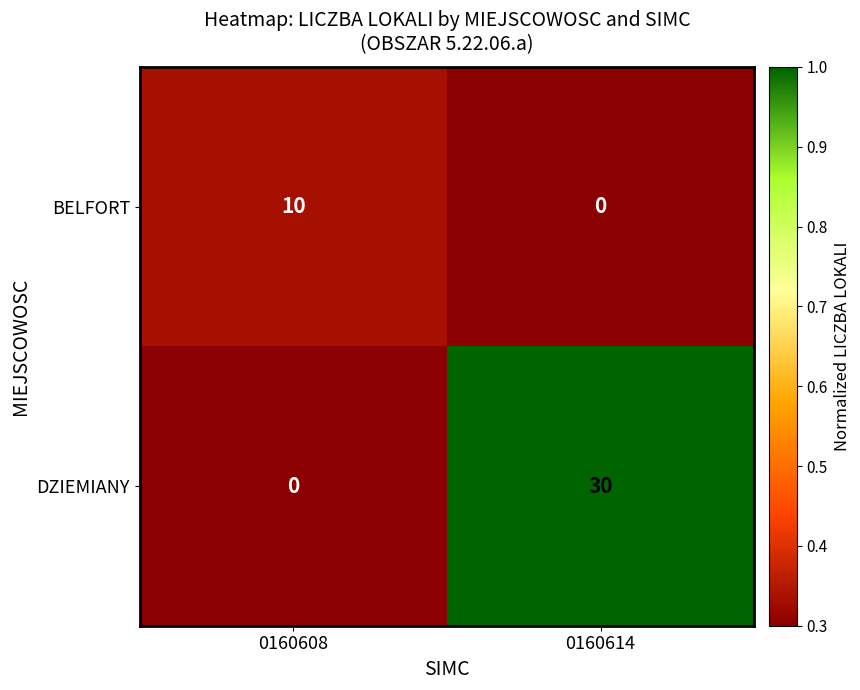

At which category does the chart reach its peak across all series?

0160614